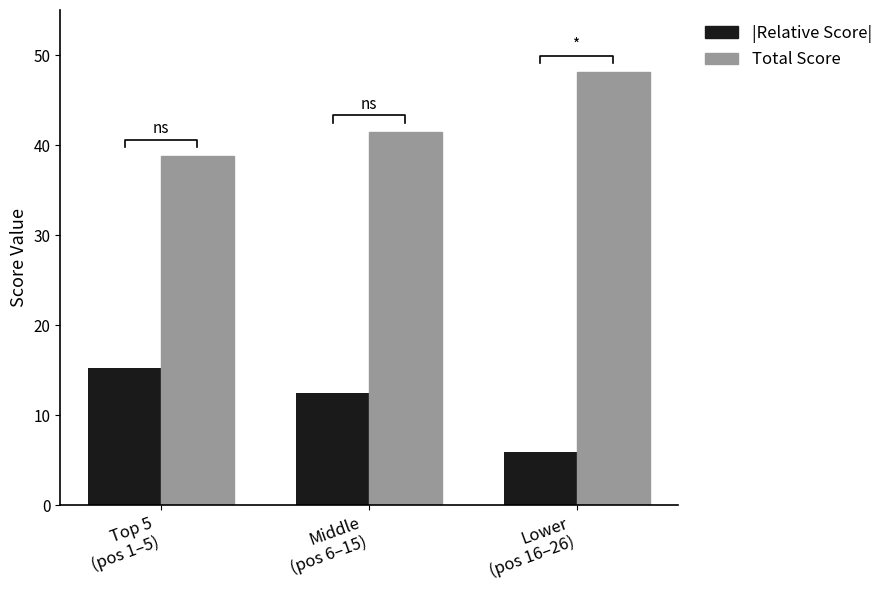

Rank the categories by Total Score value from lowest to highest.

Top 5
(pos 1–5), Middle
(pos 6–15), Lower
(pos 16–26)